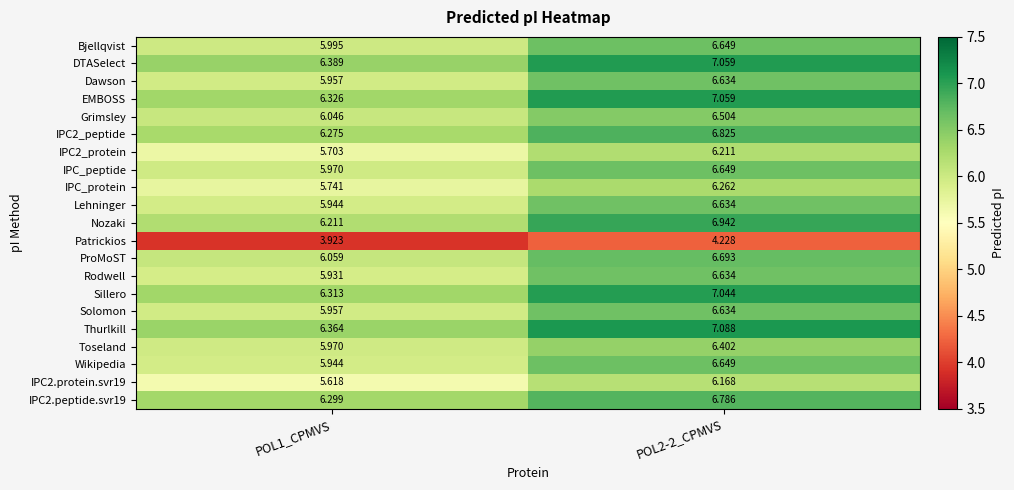

Is the value of EMBOSS at POL2-2_CPMVS greater than the value of Patrickios at POL1_CPMVS?

Yes